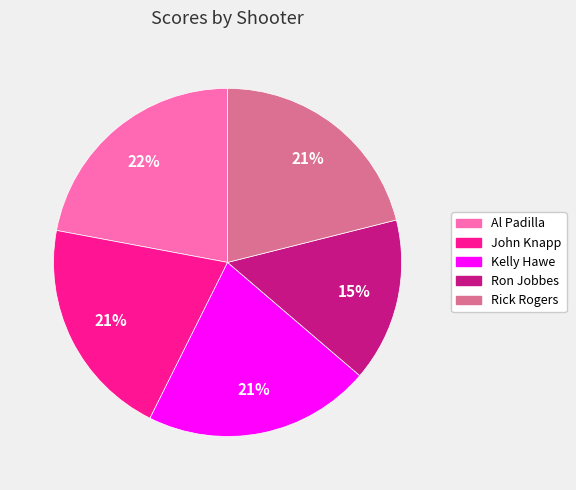

True or false: John Knapp accounts for 8% of the total.

False